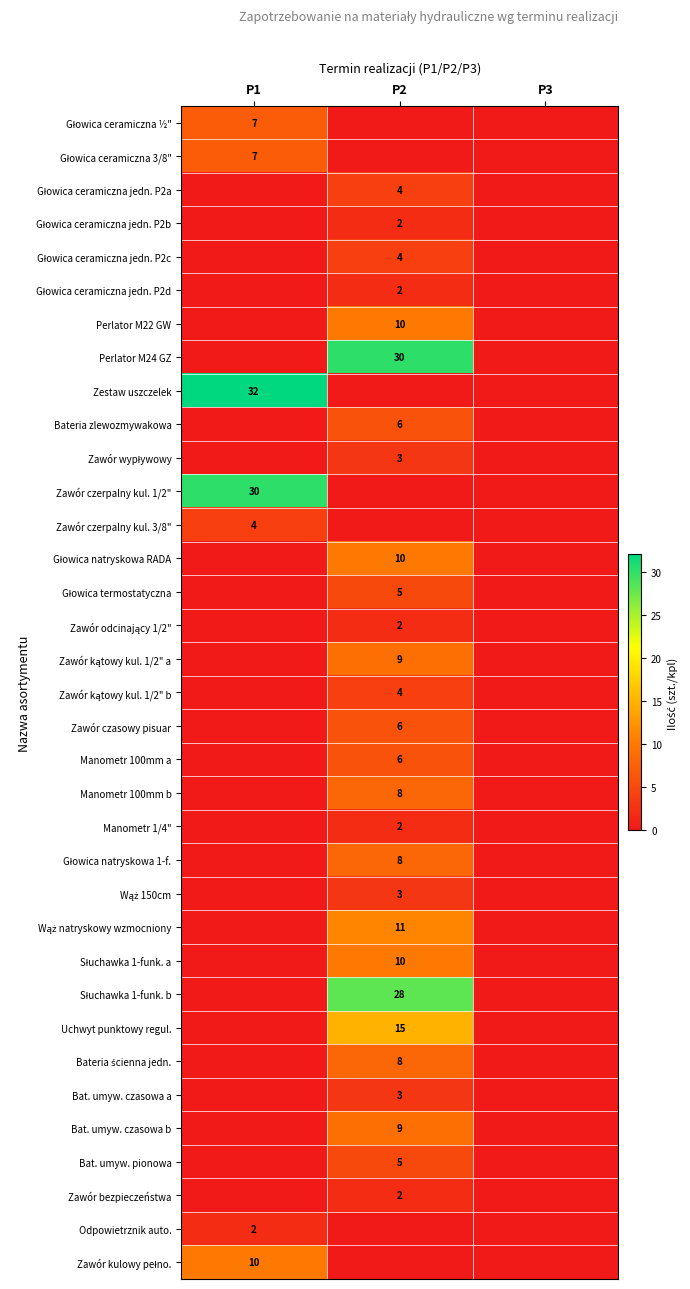

The value of Odpowietrznik auto. at P1 is 2. True or false?

True